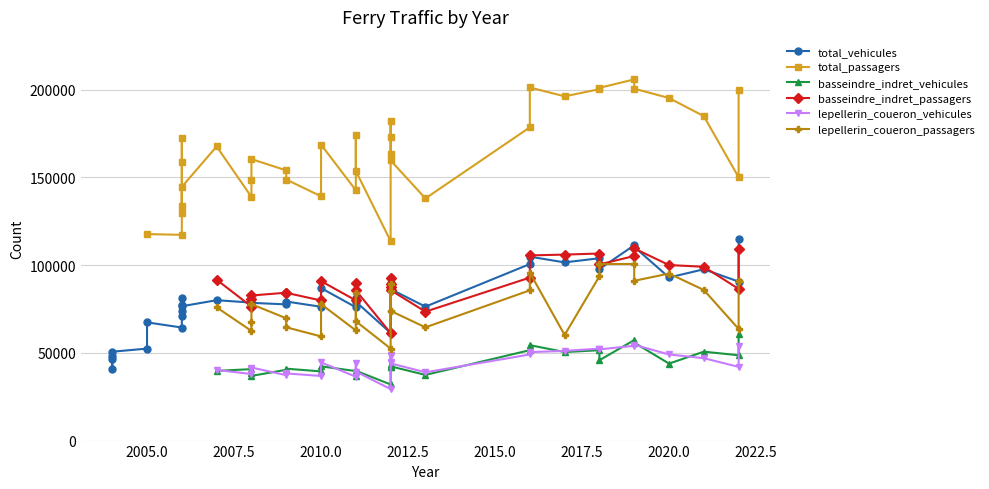

How many lines are shown in the chart?

6